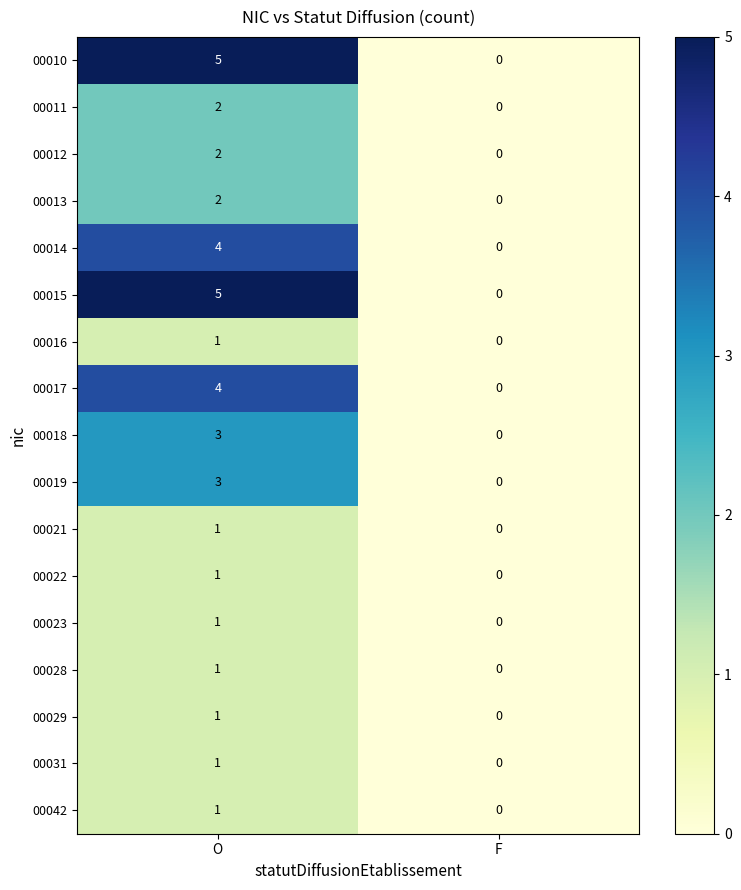

What is the difference between the highest and lowest values at O?

4